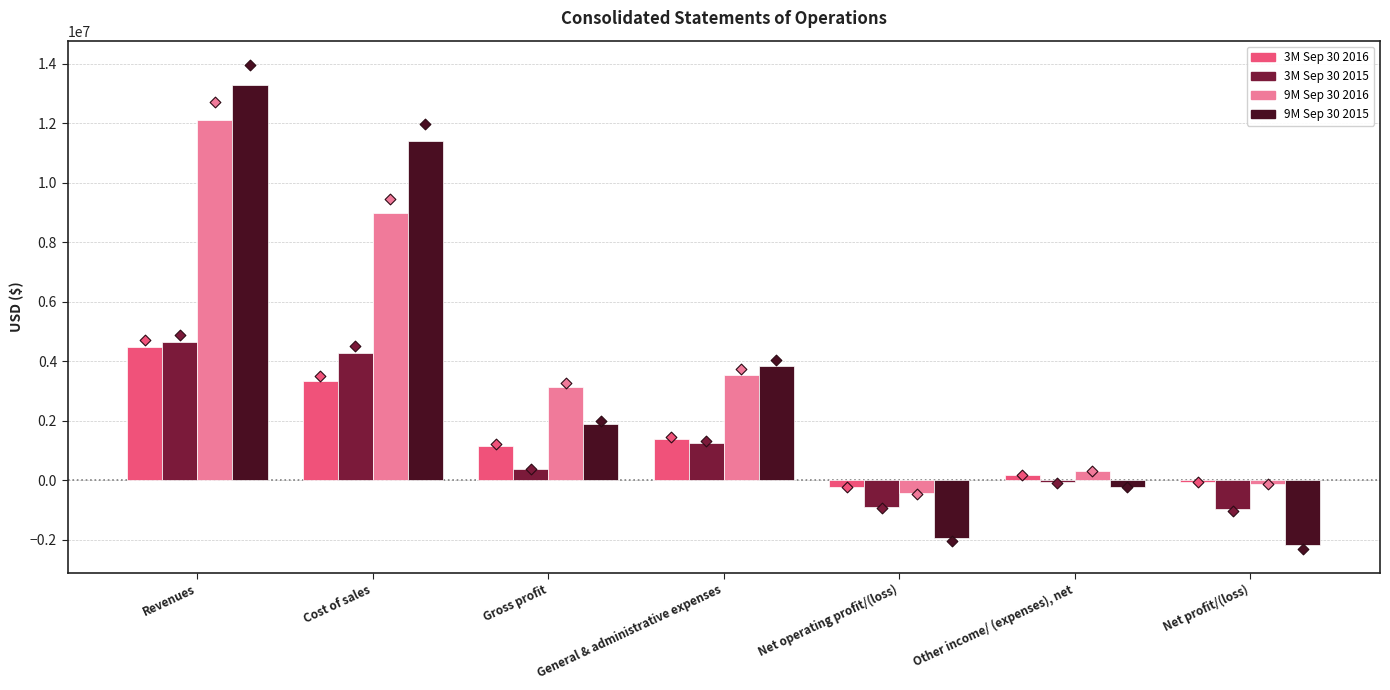

Which series has the largest total across all categories?

9M Sep 30 2016